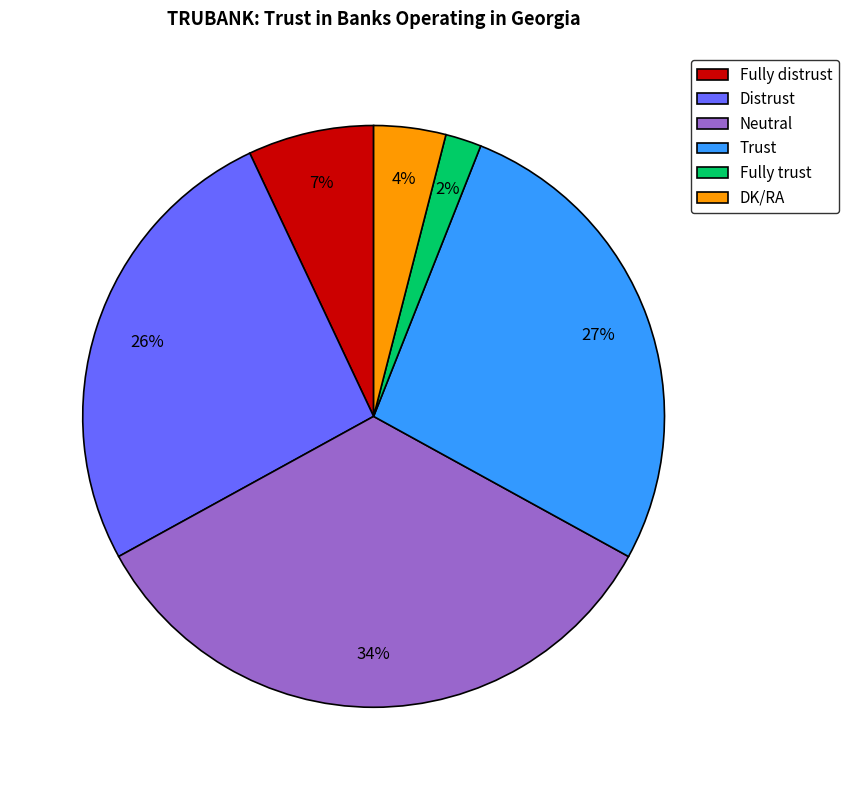

Which slice is the smallest?

Fully trust